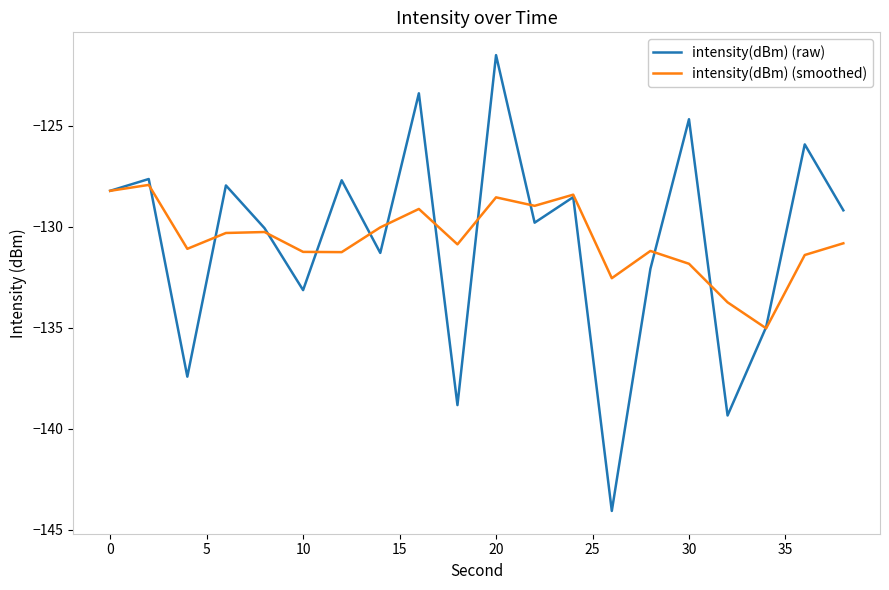

Count the number of data series in this chart.

2